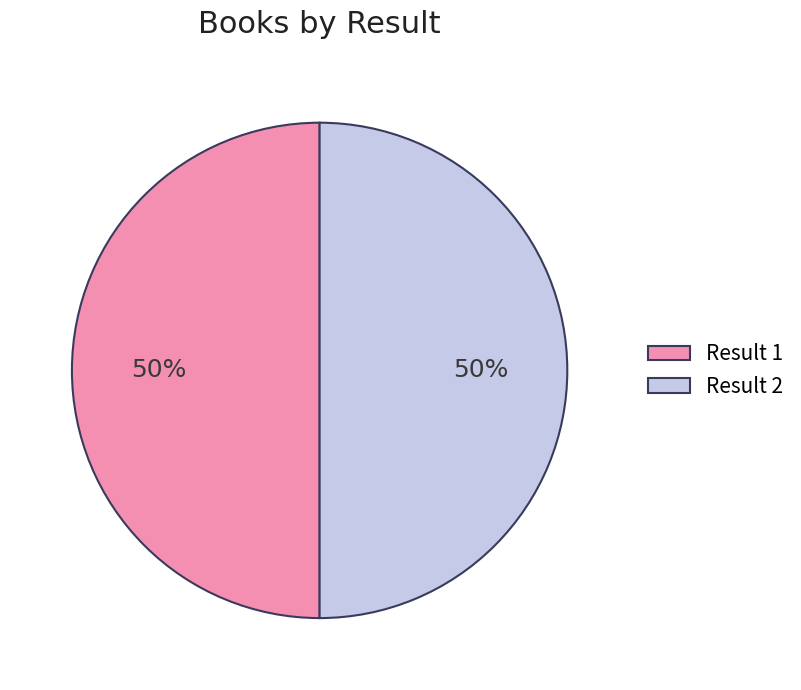

Is the sum of Result 2 and Result 1 greater than half?

Yes